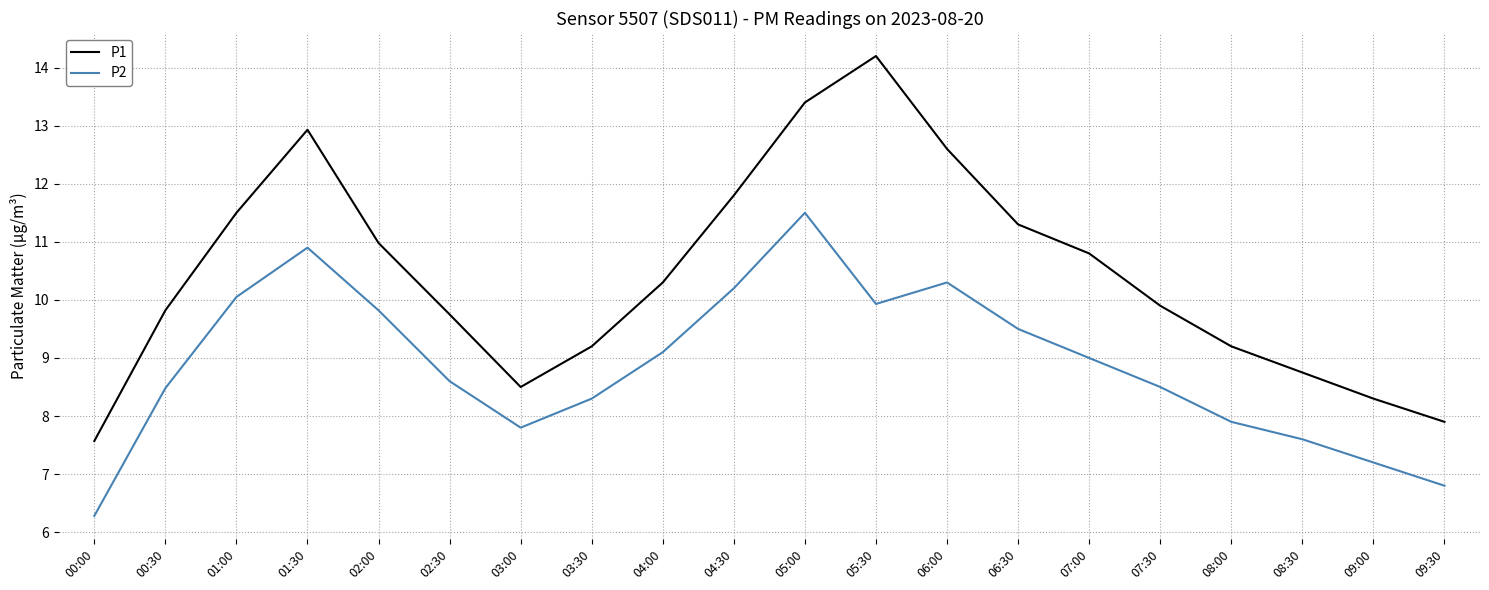

In P1, how many points are lower than both neighbors (excluding endpoints)?

1